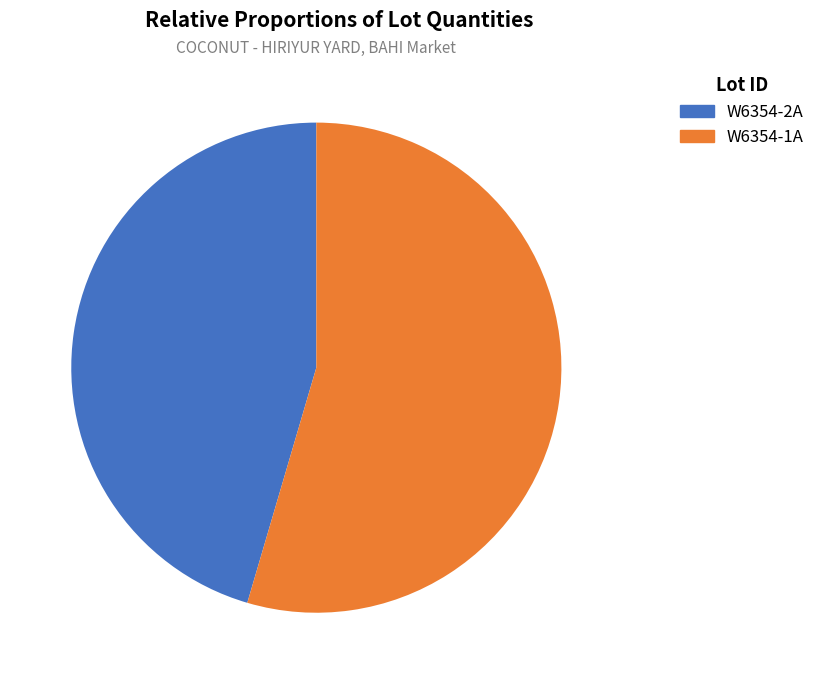

What is the smallest slice in the pie chart?

W6354-2A